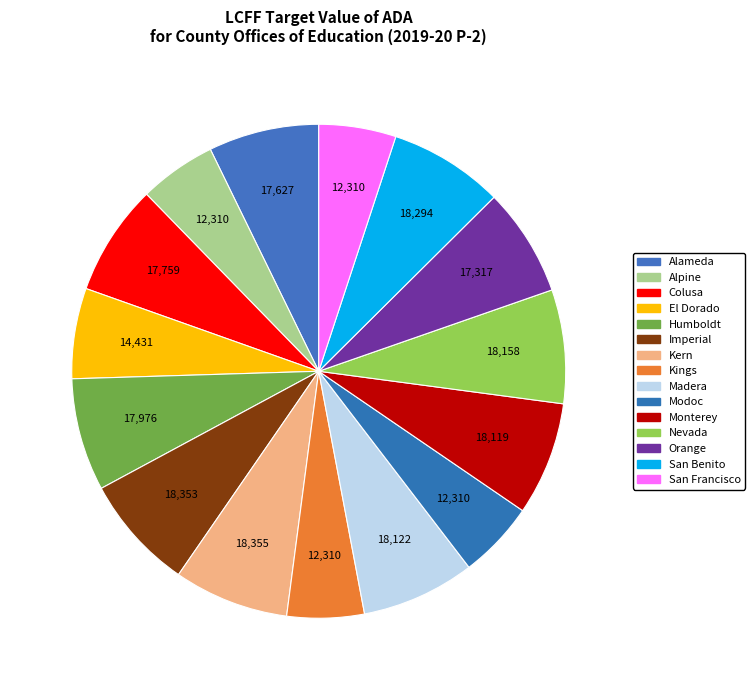

How many segments does this pie chart have?

15